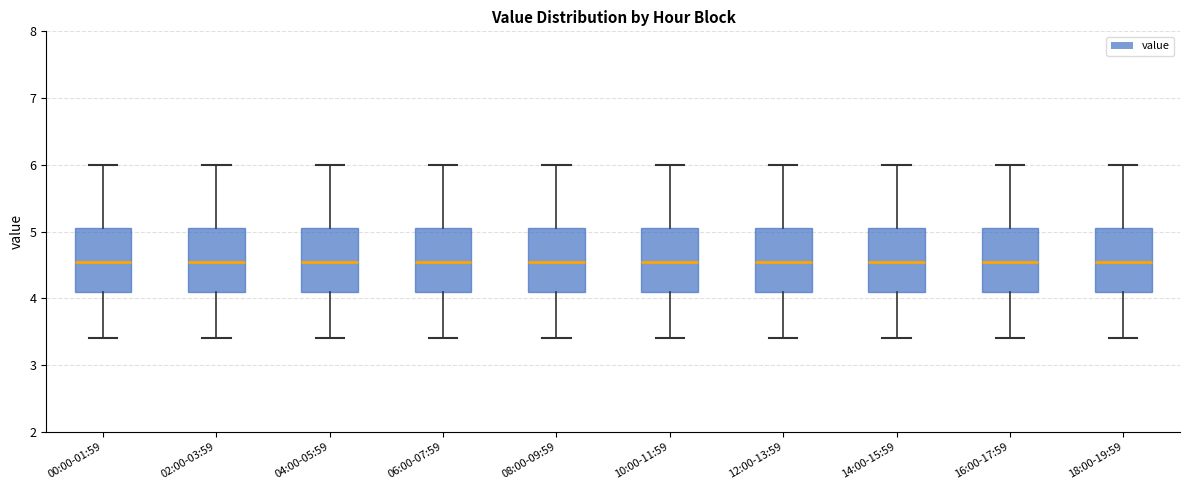

Where does the lower whisker of the box for 08:00-09:59 end on the y-axis? The values are not printed on the chart, so give them approximately, as read against the axis.

3.4